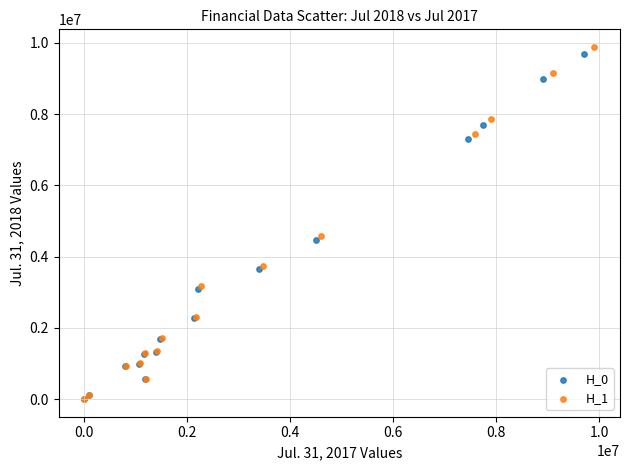

What are all the series names shown in the legend?

H_0, H_1